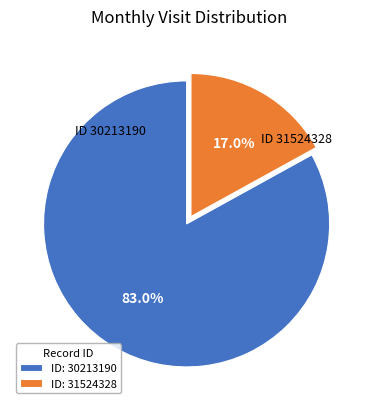

Does any single category account for the majority?

Yes